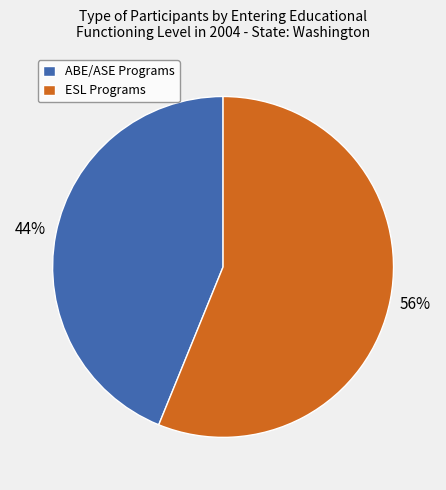

Count the number of slices in the pie.

2